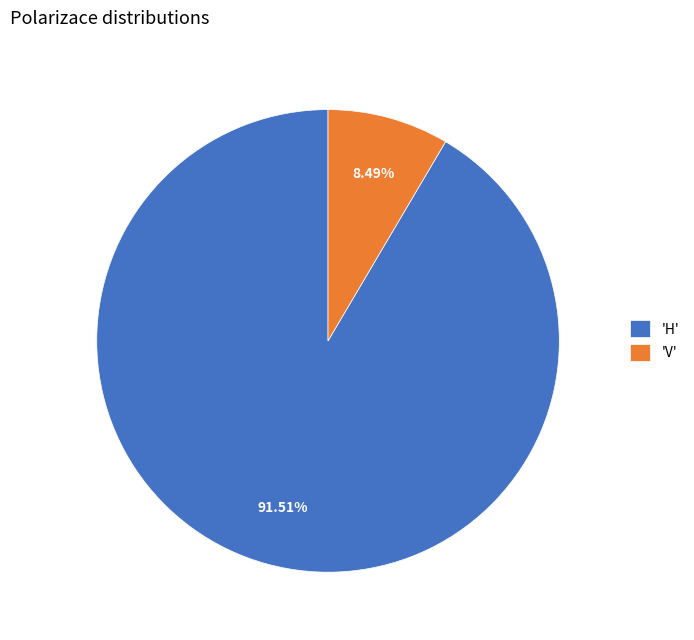

What is the smallest slice in the pie chart?

'V'